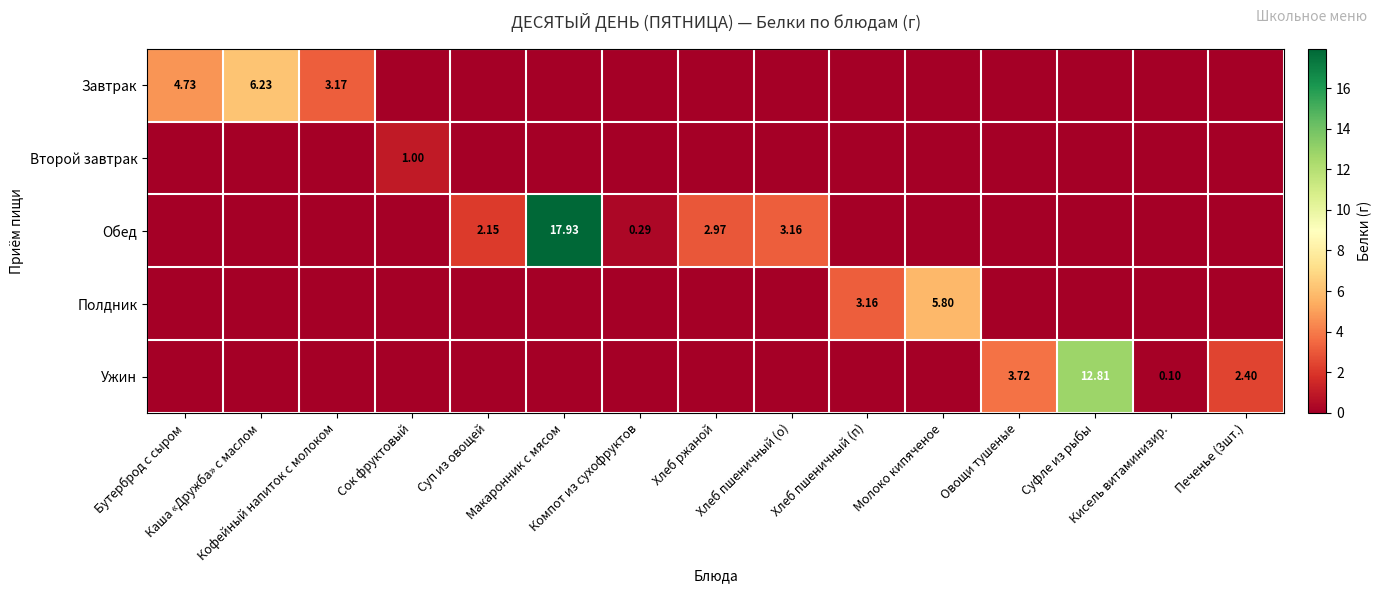

Which category has the lowest value in the Второй завтрак series?

Бутерброд с сыром